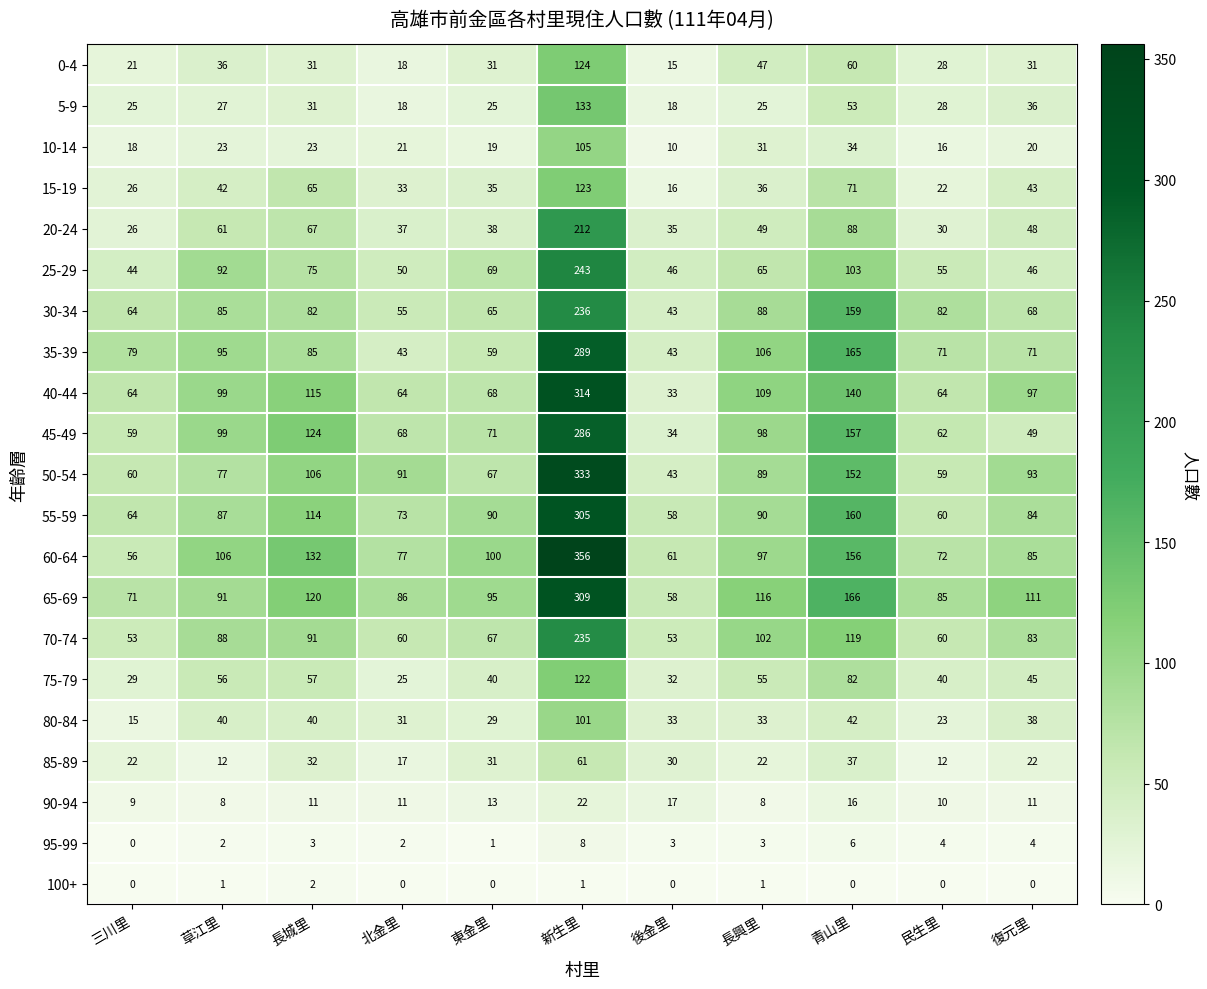

At how many categories does at least one series exceed 148?

2